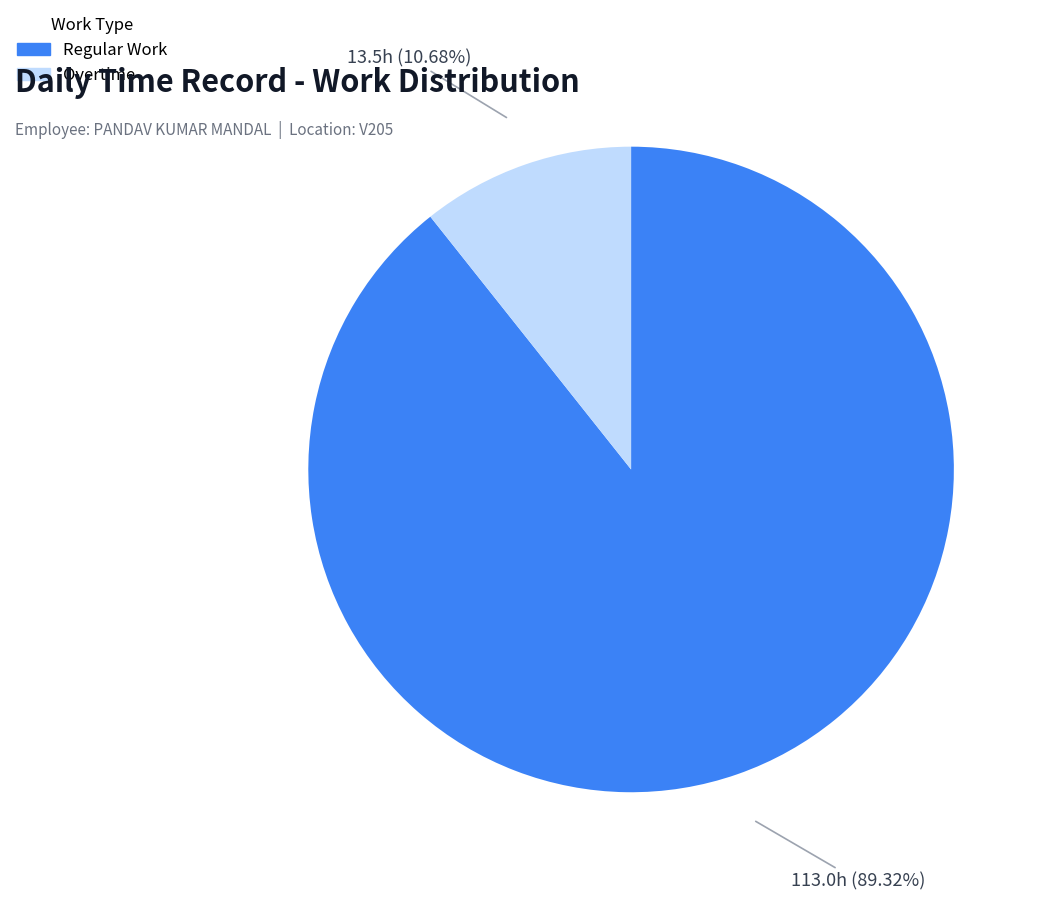

Count the number of slices in the pie.

2